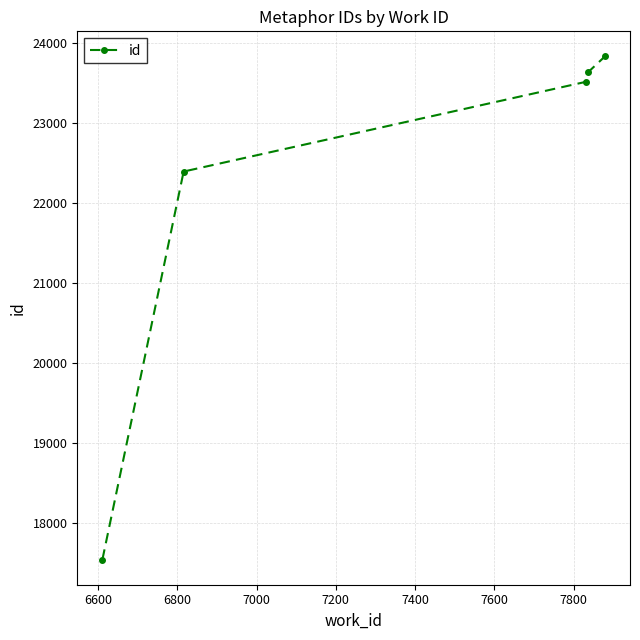

What is the sum of all values?

110922